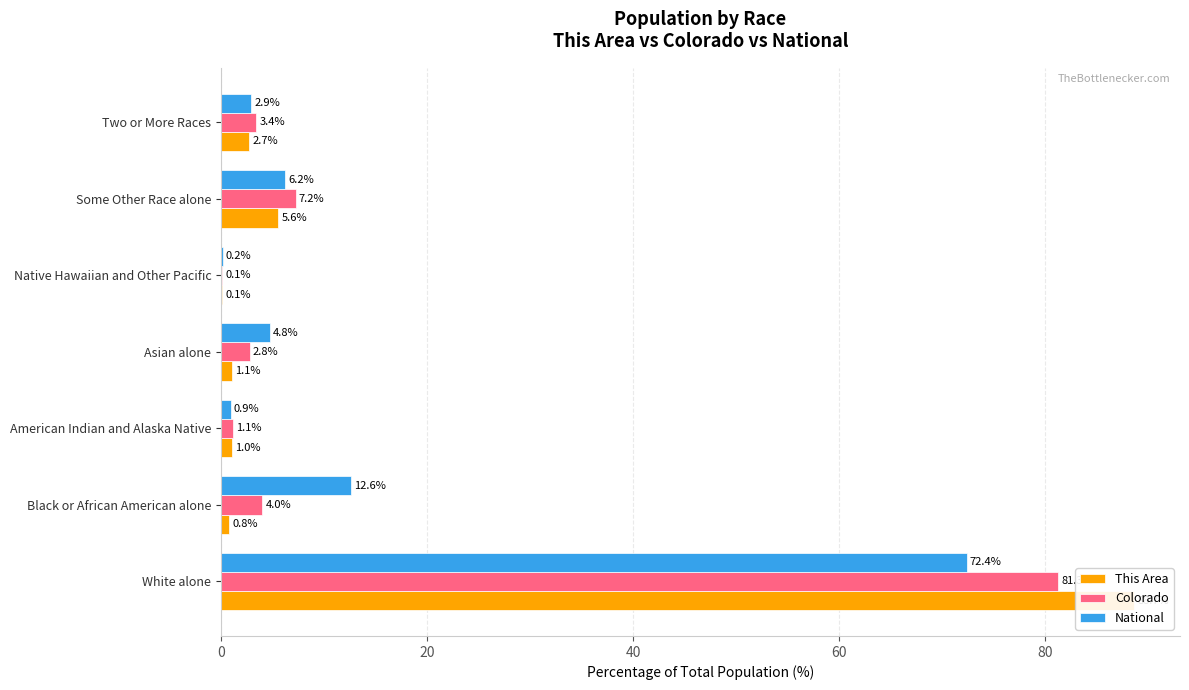

Is it true that National equals 72.4 at White alone?

True